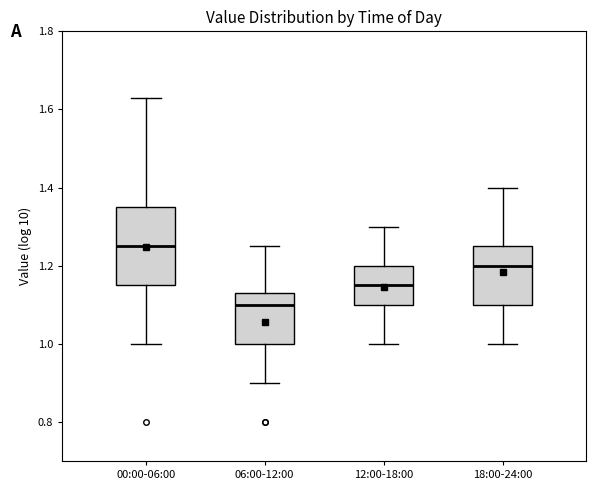

Comparing the boxes themselves (not the whiskers), which one is the tallest?

00:00-06:00